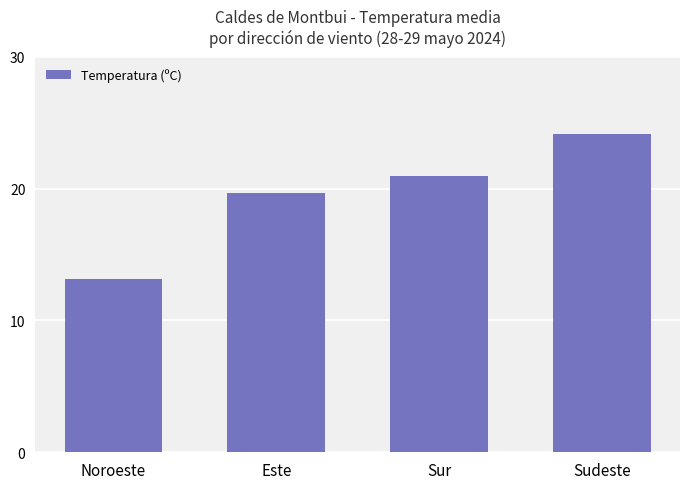

How many distinct data groups are displayed?

1